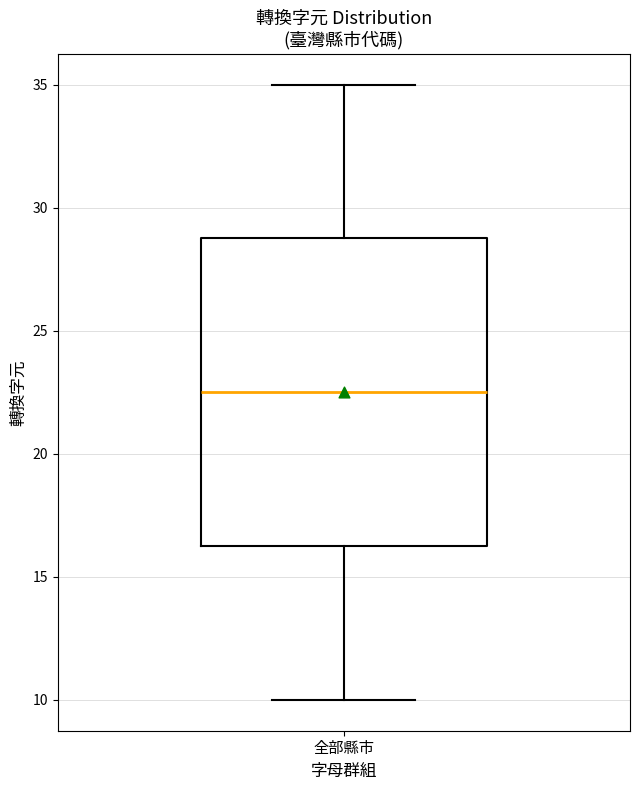

Where does the median line of the box for 全部縣市 sit on the y-axis? The values are not printed on the chart, so give them approximately, as read against the axis.

22.5